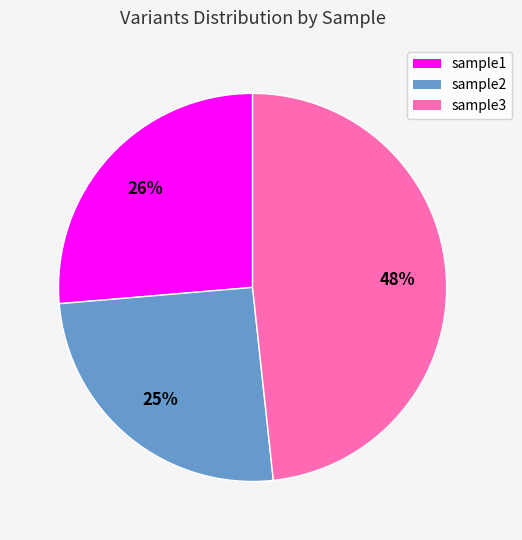

Does sample1 account for over 50% of the chart?

No